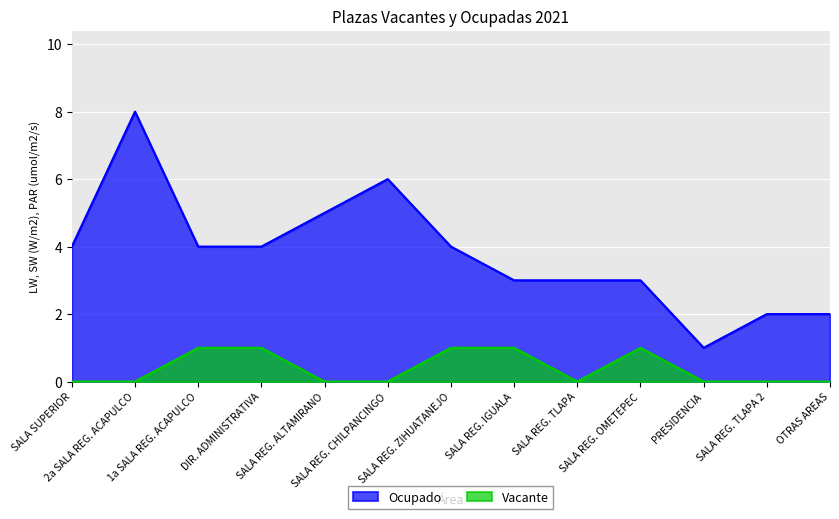

What is the maximum value for Ocupado?

8